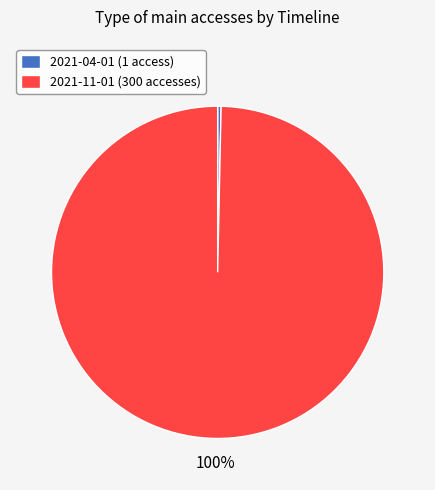

Which category has the smallest portion of the pie?

2021-04-01